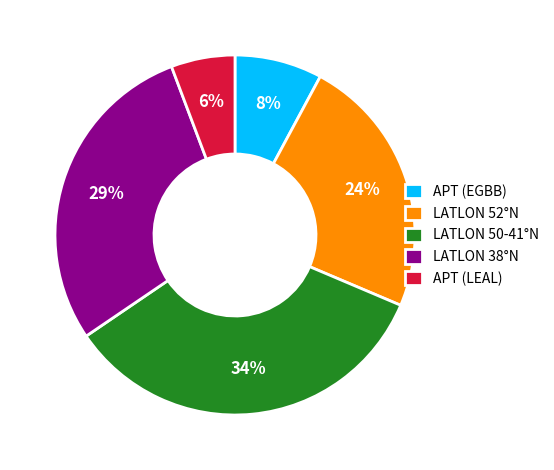

The LATLON 52°N slice represents 24% of the pie. True or false?

True